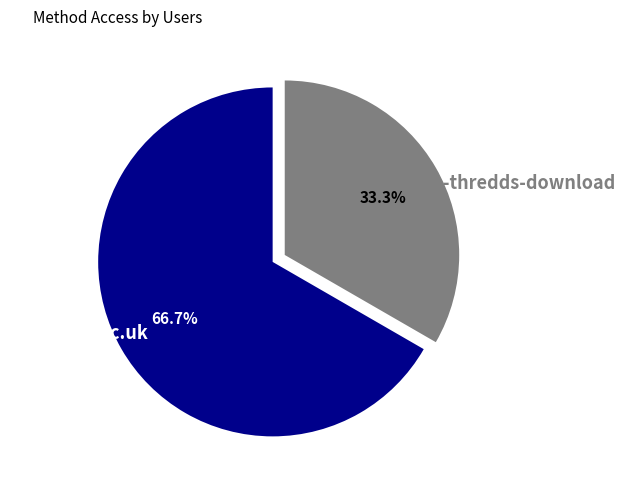

What is the smallest slice in the pie chart?

dap-thredds-download